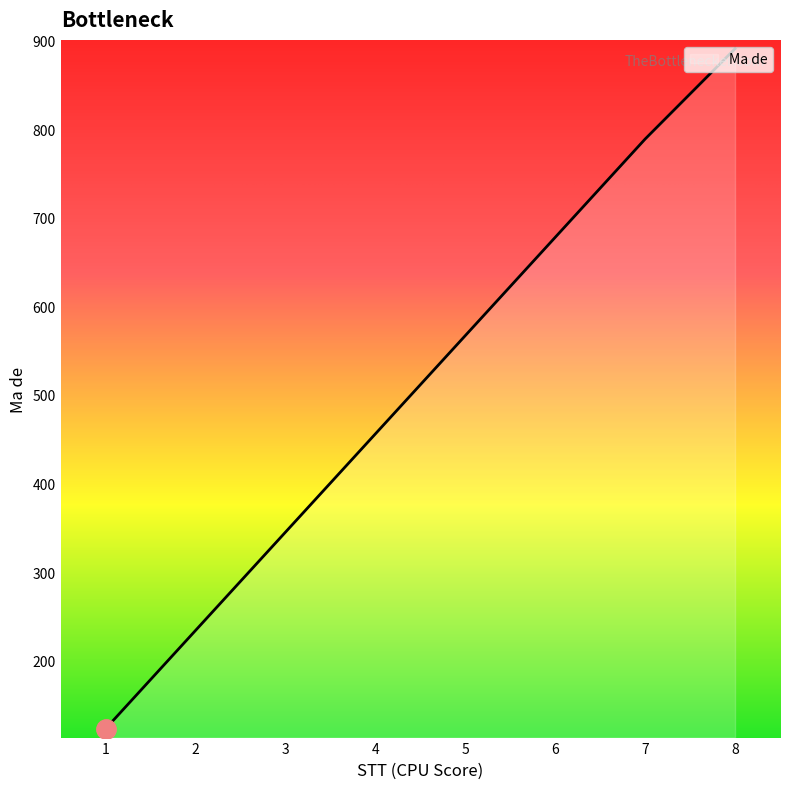

List the labels in order of value, largest first.

8, 7, 6, 5, 4, 3, 2, 1